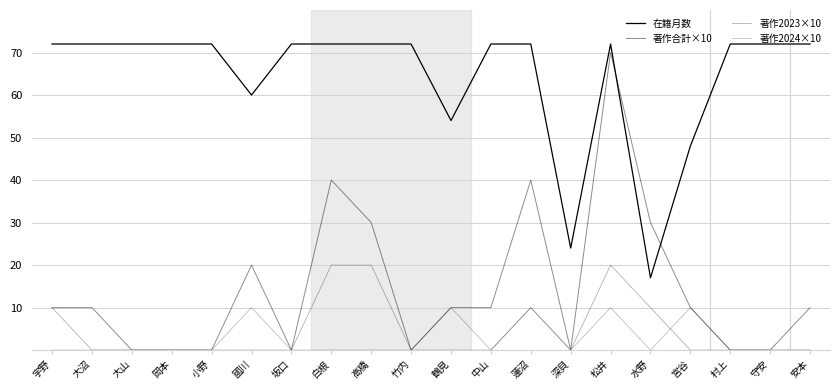

What is the difference between the maximum and minimum values in the 在籍月数 series?

55